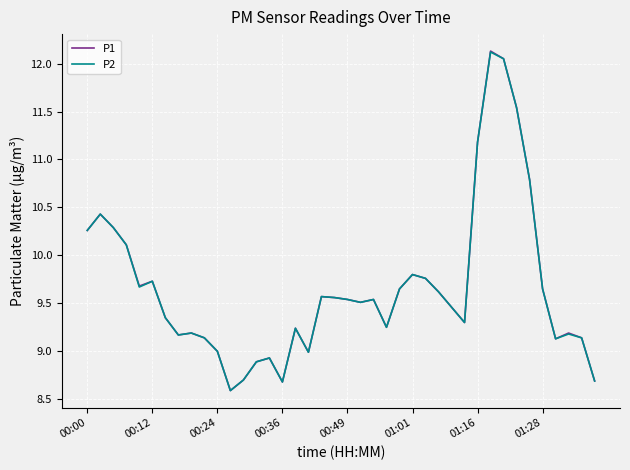

What is the minimum value for P1?

8.6